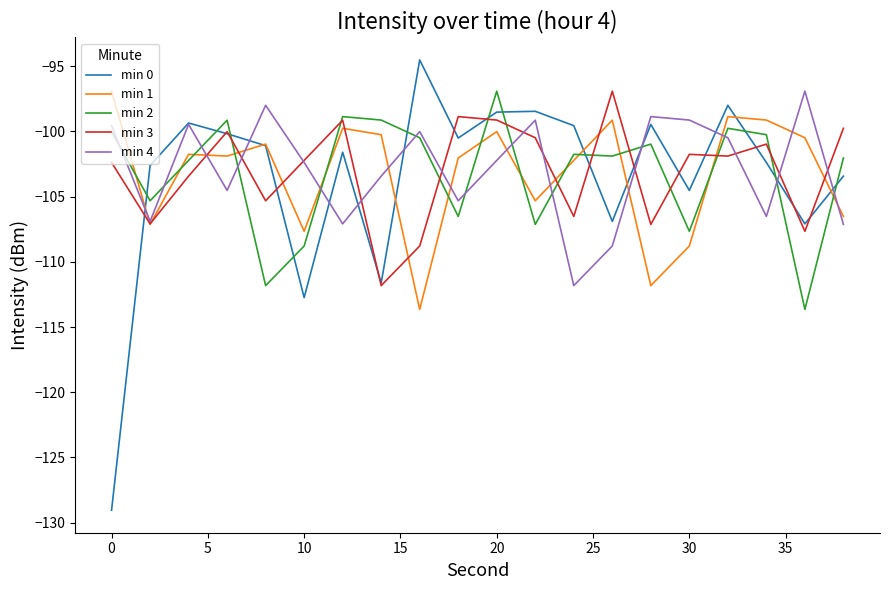

What is the smallest value displayed?

-129.0